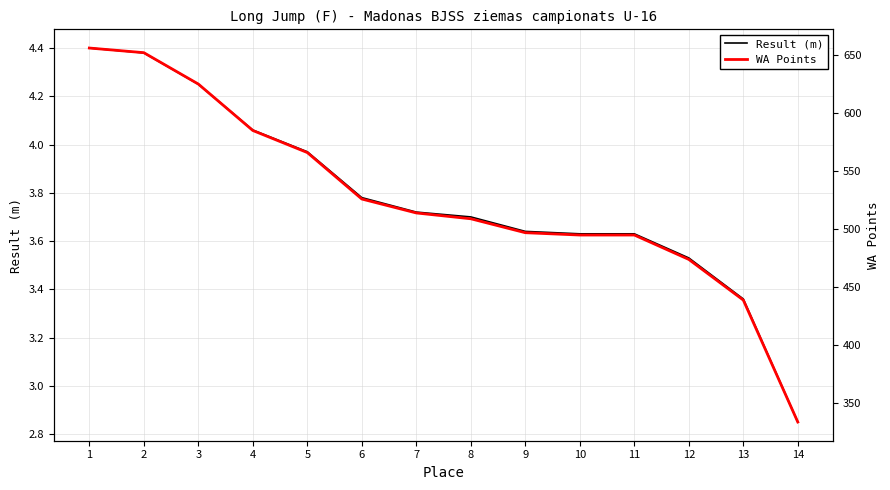

What is the minimum value for WA Points?

334.0